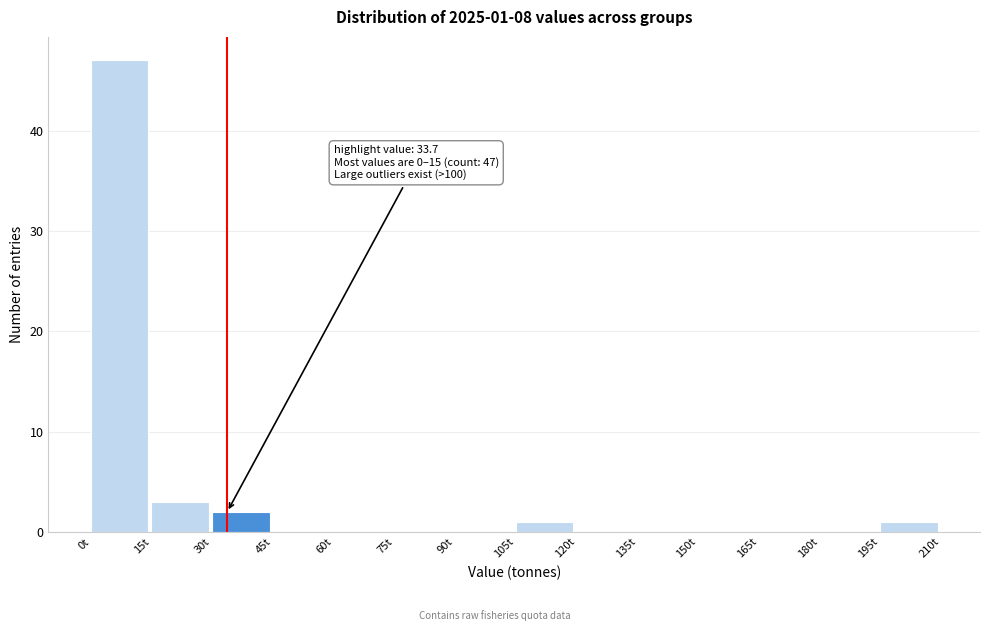

Which range on the x-axis has the tallest bar?

0 to 15